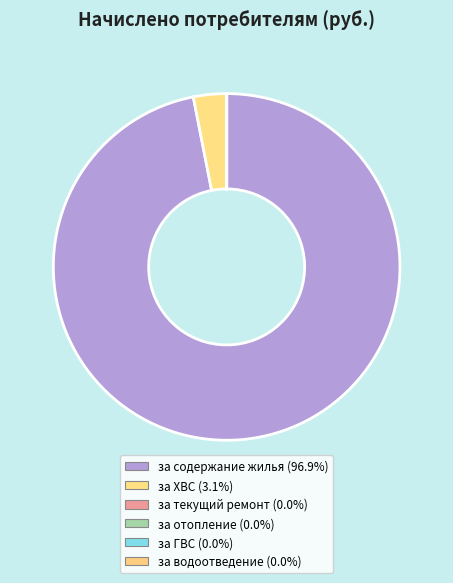

Count the number of slices in the pie.

6